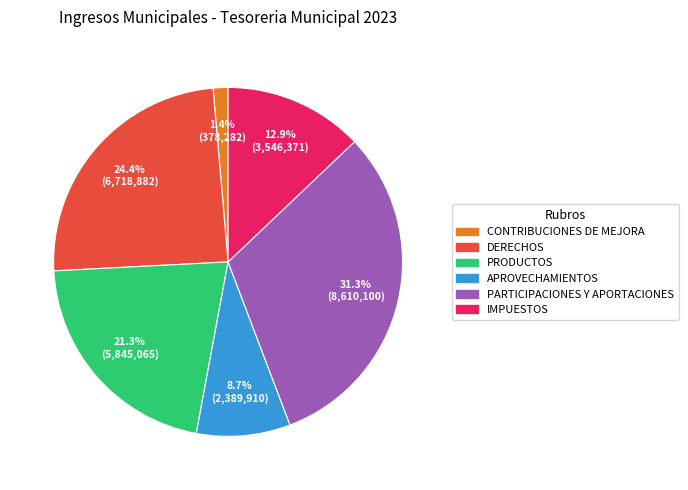

What is the total percentage of APROVECHAMIENTOS and DERECHOS?

33.1%